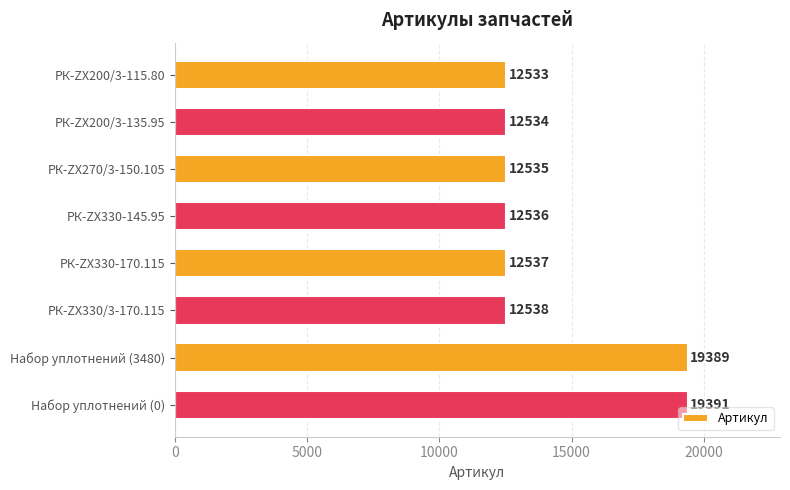

The chart shows a value of 8558 at РК-ZX330-145.95. True or false?

False